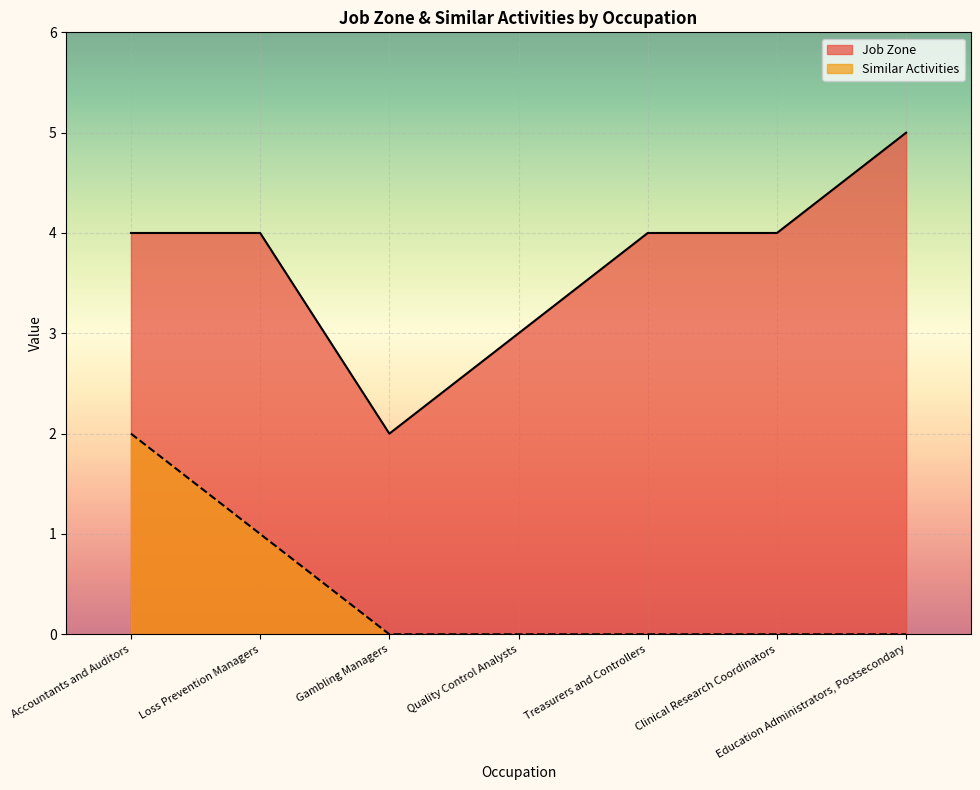

Rank the series by their maximum value, from lowest to highest.

Similar Activities, Job Zone